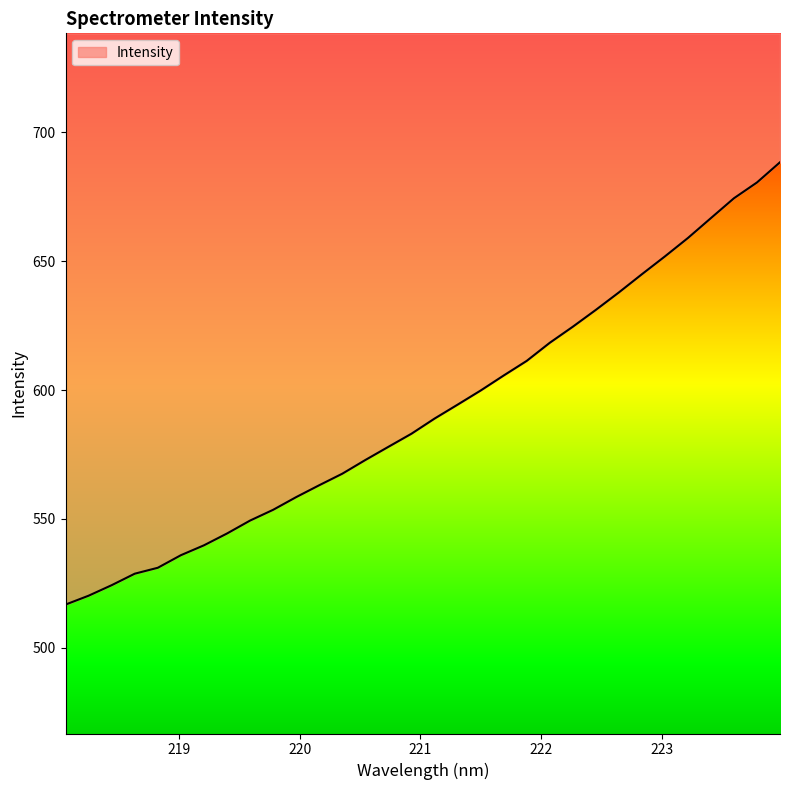

How many series are shown in this chart?

1